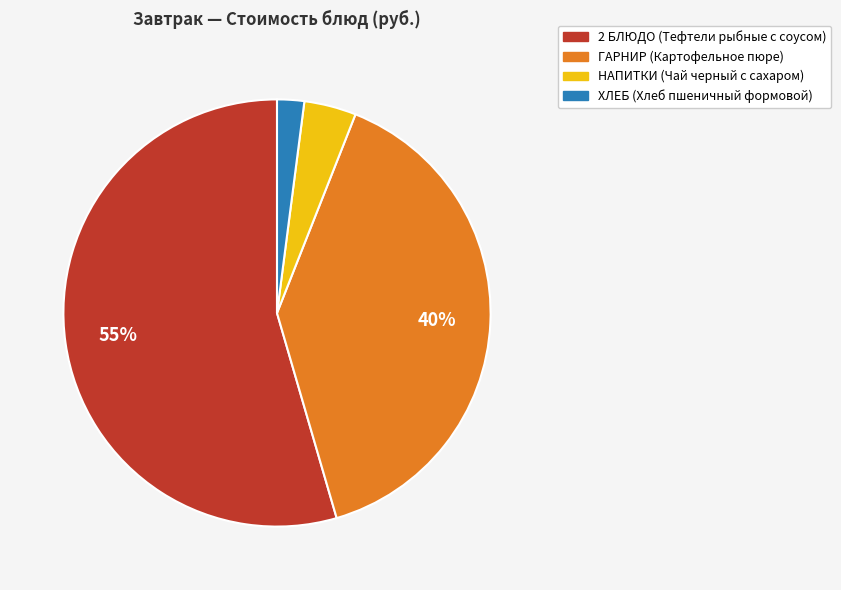

Is it true that НАПИТКИ (Чай черный с сахаром) is 4% of the pie?

True